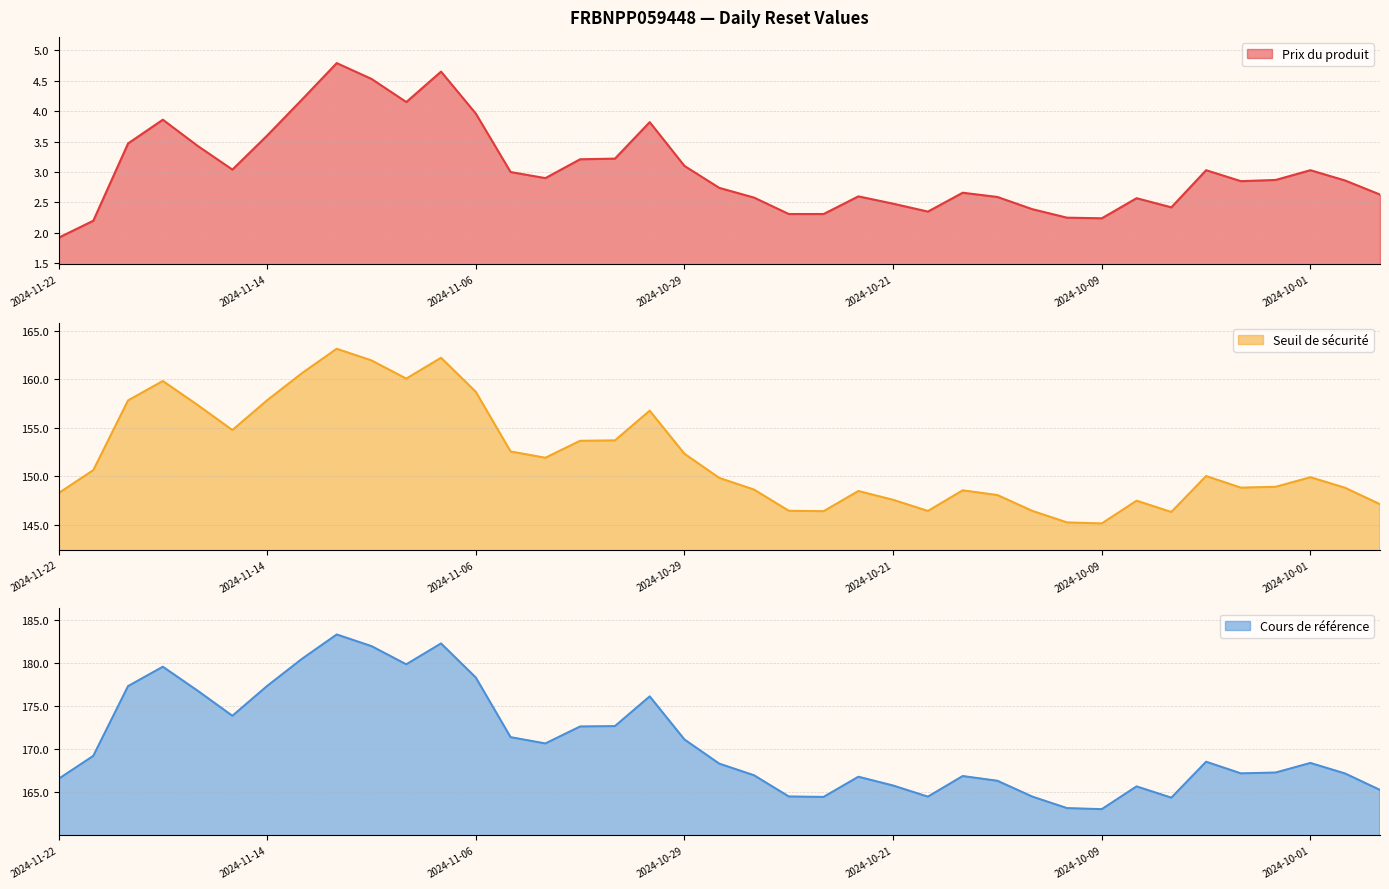

Rank the series at 2024-10-22 from highest to lowest value.

Cours de référence, Seuil de sécurité, Prix du produit